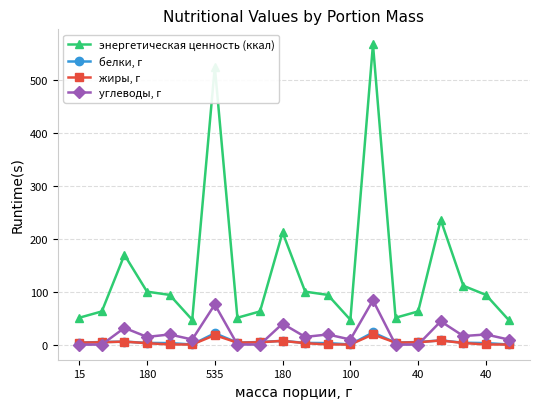

What is the greatest value displayed?

566.6